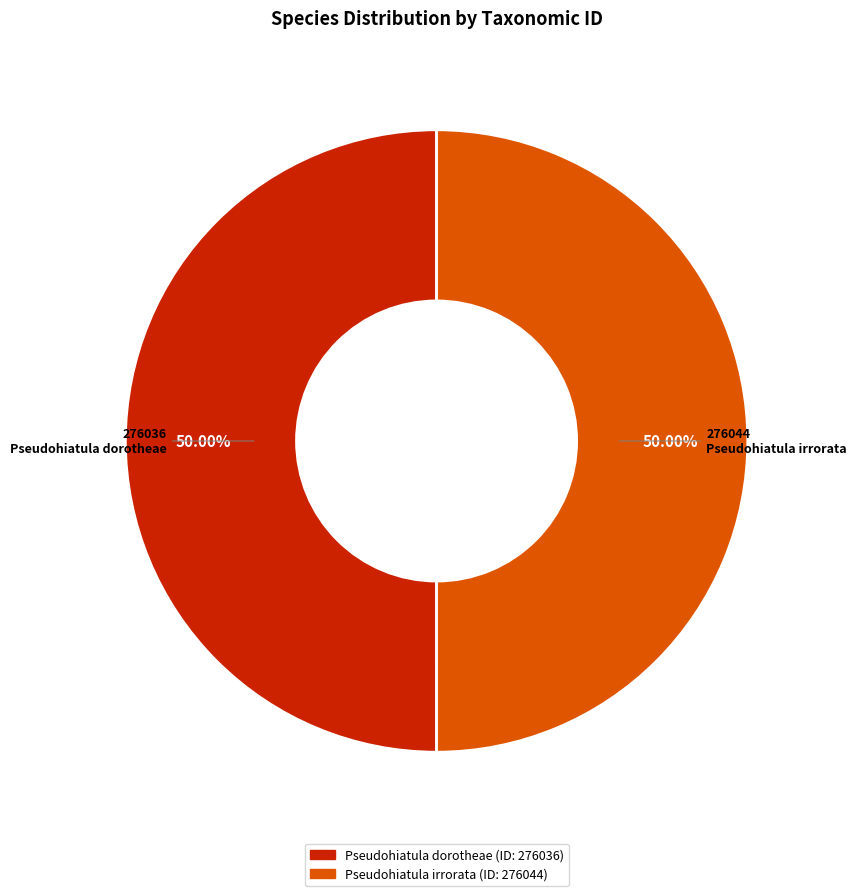

Do Pseudohiatula irrorata and Pseudohiatula dorotheae together represent more than half of the pie?

Yes